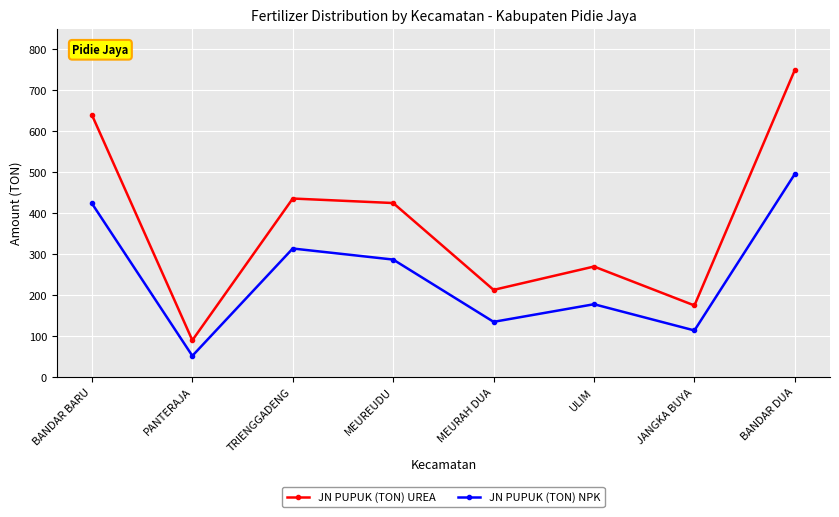

Is it true that JN PUPUK (TON) UREA equals 425 at MEUREUDU?

True